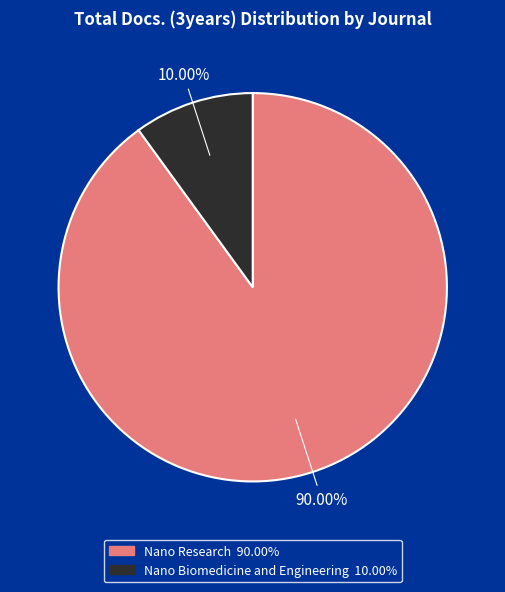

What is the largest slice in the pie chart?

Nano Research